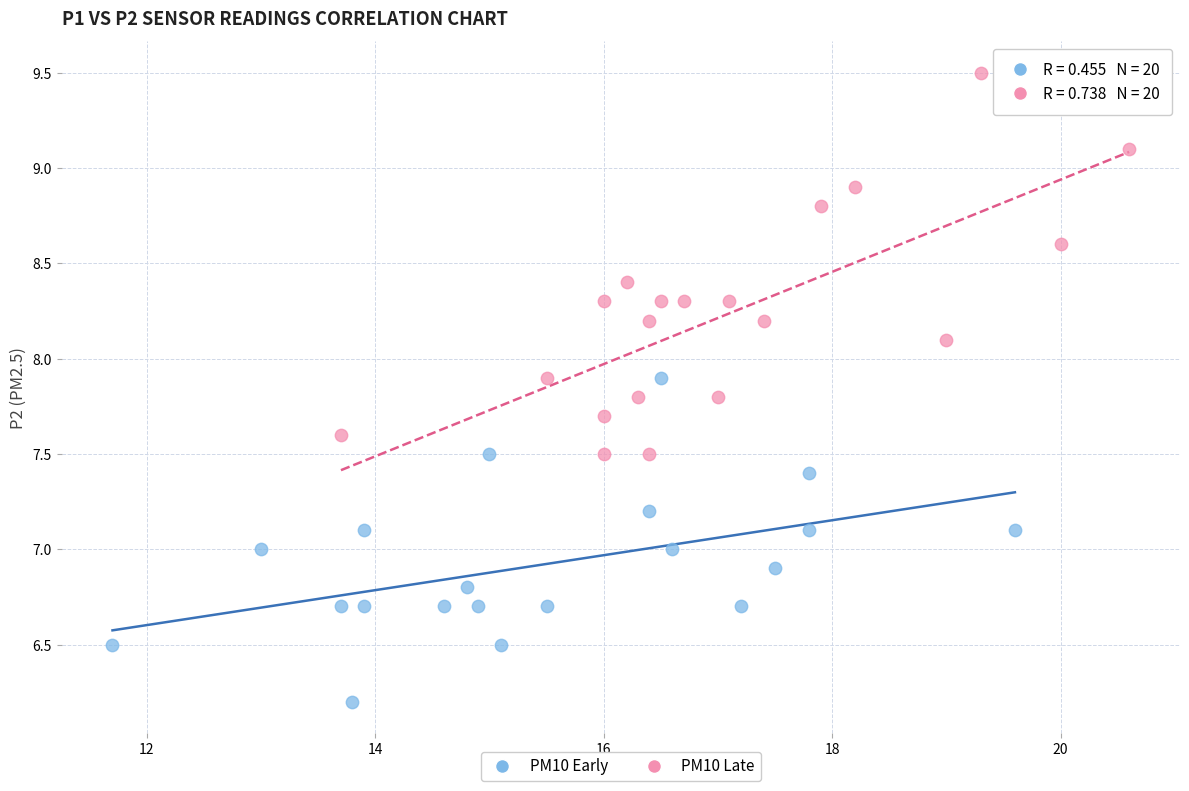

Which series contains the highest Y value?

PM10 Late